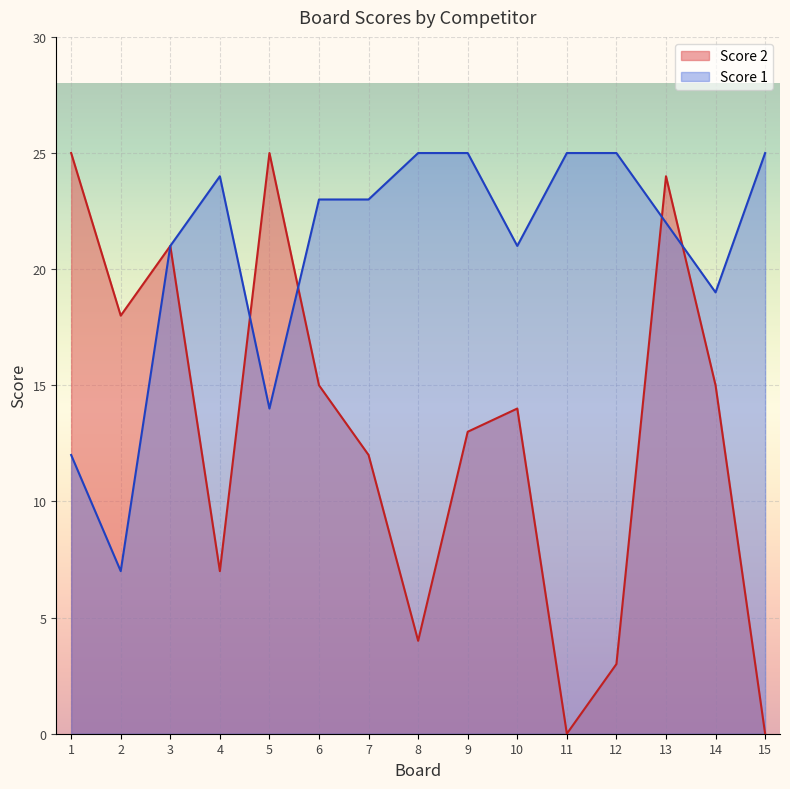

Does the chart display data point markers on the line(s)?

No